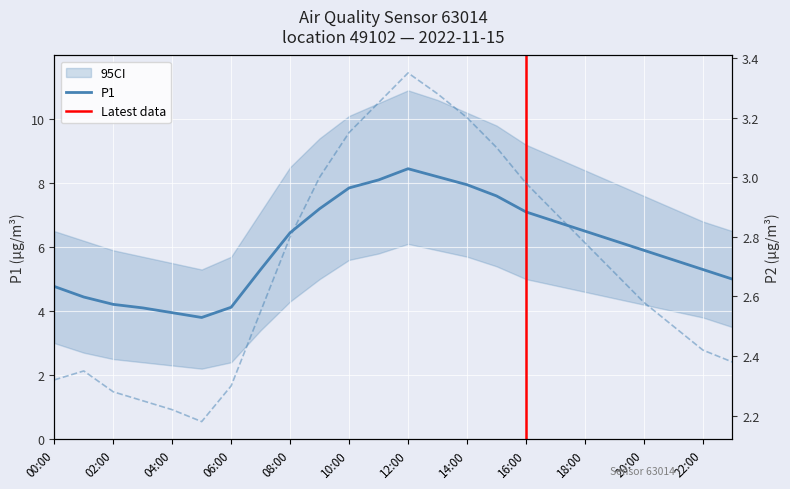

Between 01:00 and 09:00, which is larger?

09:00